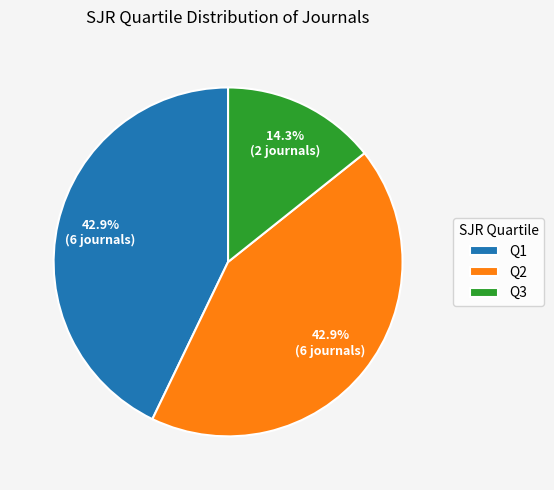

What is the ratio of the value at Q3 to the value at Q2?

0.3